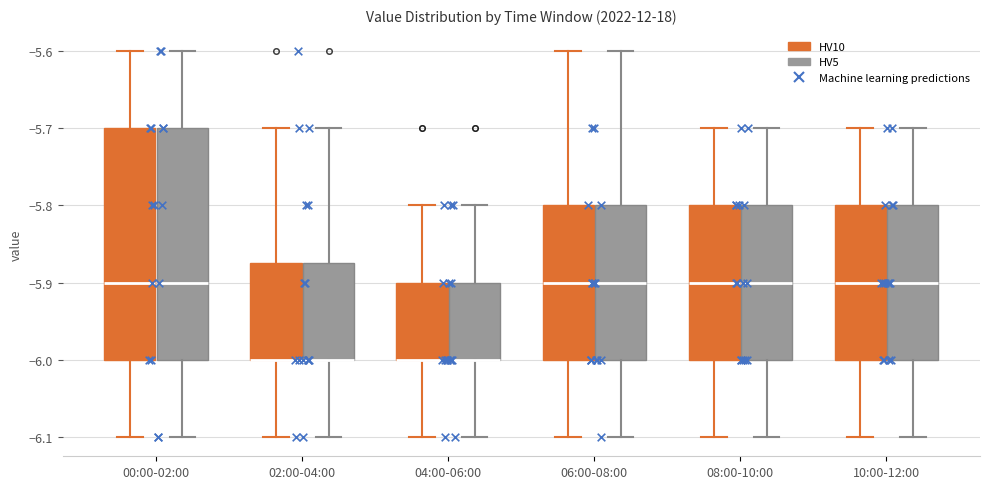

Reading left to right, read every box against the y-axis: the position of its median line, the range the box covers, and the ends of its whiskers. The values are not printed on the chart, so give them approximately, as read against the axis.

00:00-02:00 (HV10): median -5.90, box -6.00 to -5.70, whiskers -6.10 to -5.60
00:00-02:00 (HV5): median -5.90, box -6.00 to -5.70, whiskers -6.10 to -5.60
02:00-04:00 (HV10): median -6.00 (drawn on the box's lower edge), box -6.00 to -5.87, whiskers -6.10 to -5.70
02:00-04:00 (HV5): median -6.00 (drawn on the box's lower edge), box -6.00 to -5.87, whiskers -6.10 to -5.70
04:00-06:00 (HV10): median -6.00 (drawn on the box's lower edge), box -6.00 to -5.90, whiskers -6.10 to -5.80
04:00-06:00 (HV5): median -6.00 (drawn on the box's lower edge), box -6.00 to -5.90, whiskers -6.10 to -5.80
06:00-08:00 (HV10): median -5.90, box -6.00 to -5.80, whiskers -6.10 to -5.60
06:00-08:00 (HV5): median -5.90, box -6.00 to -5.80, whiskers -6.10 to -5.60
08:00-10:00 (HV10): median -5.90, box -6.00 to -5.80, whiskers -6.10 to -5.70
08:00-10:00 (HV5): median -5.90, box -6.00 to -5.80, whiskers -6.10 to -5.70
10:00-12:00 (HV10): median -5.90, box -6.00 to -5.80, whiskers -6.10 to -5.70
10:00-12:00 (HV5): median -5.90, box -6.00 to -5.80, whiskers -6.10 to -5.70